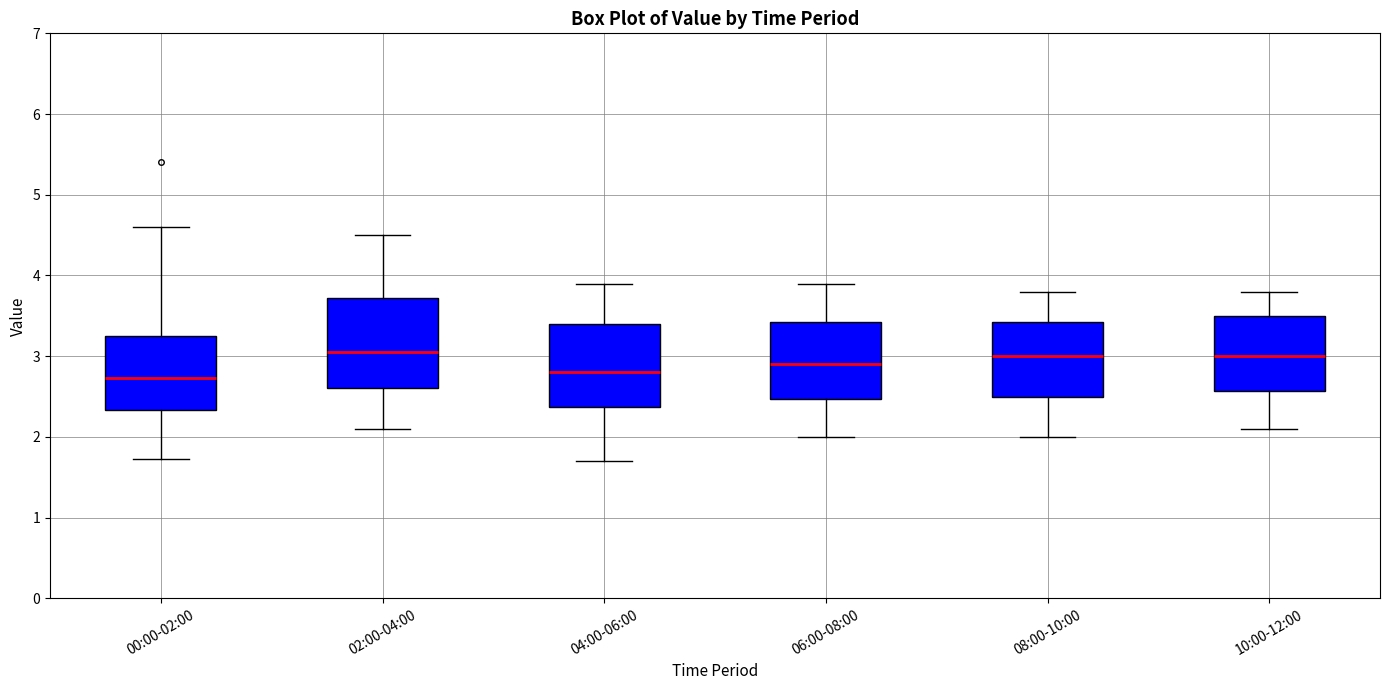

Where does the lower whisker of the box for 06:00-08:00 end on the y-axis? The values are not printed on the chart, so give them approximately, as read against the axis.

2.0